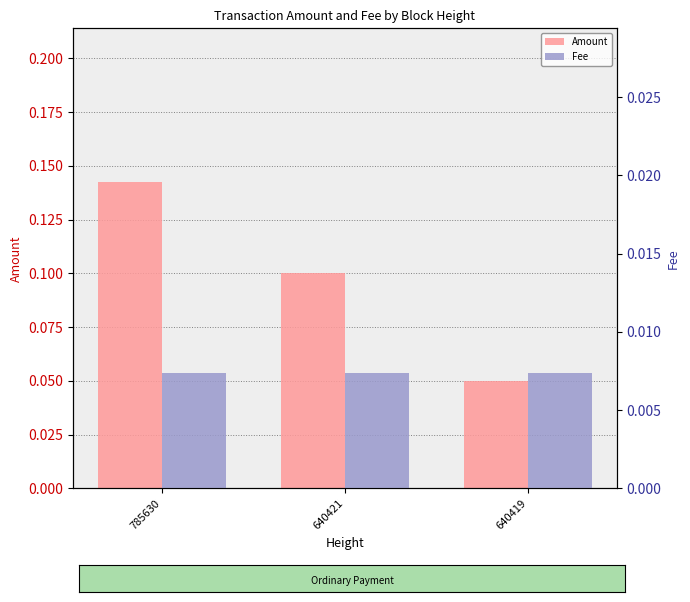

Rank the series by their maximum value, from lowest to highest.

Fee, Amount